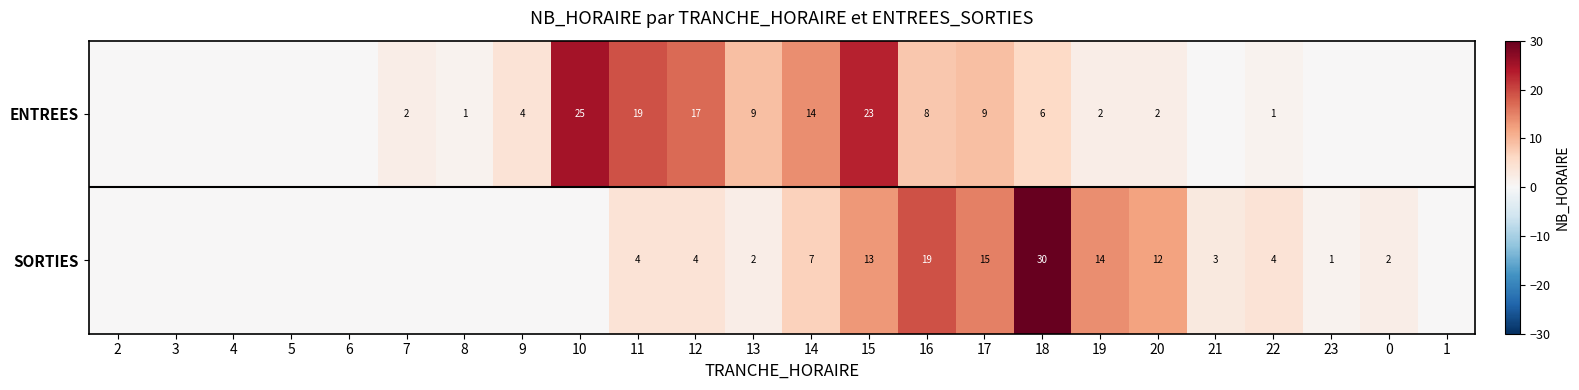

The SORTIES series shows 1 at 11. True or false?

False